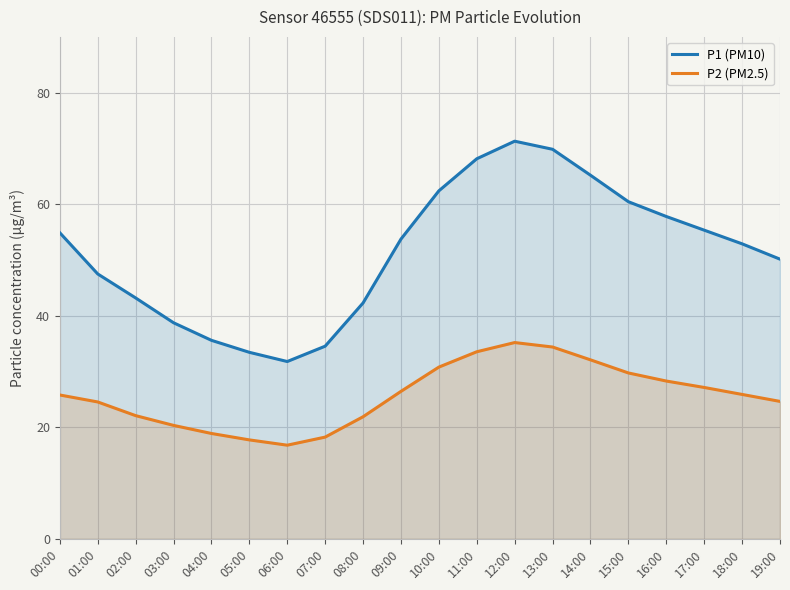

What is the value of the P1 (PM10) point at the 14th from the left?

69.8